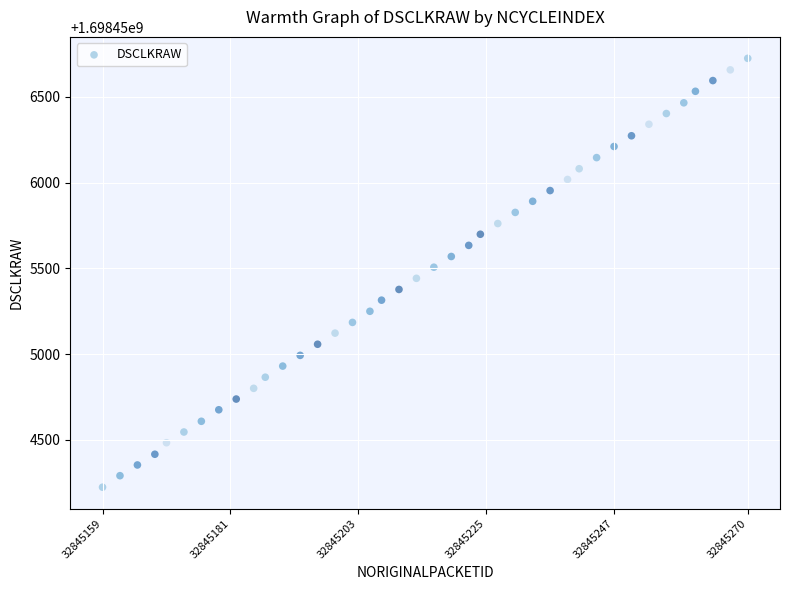

What is the range of X values (max minus min)?

111.0